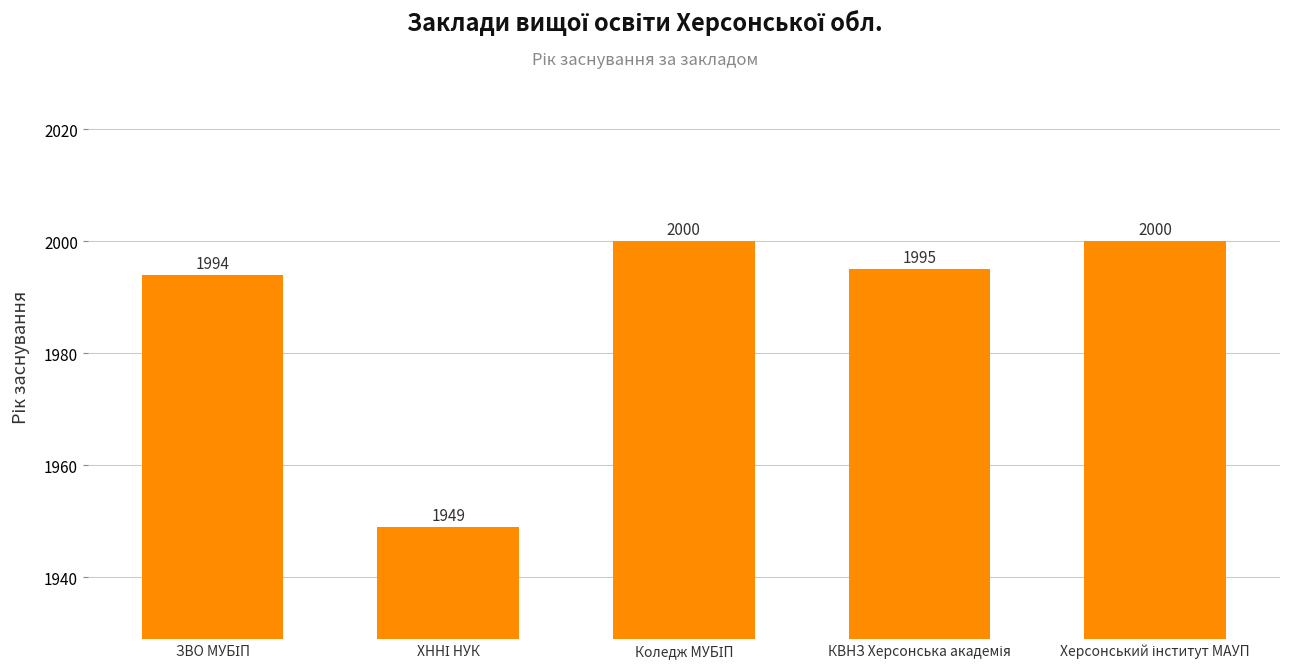

Does the chart contain stacked bars?

No